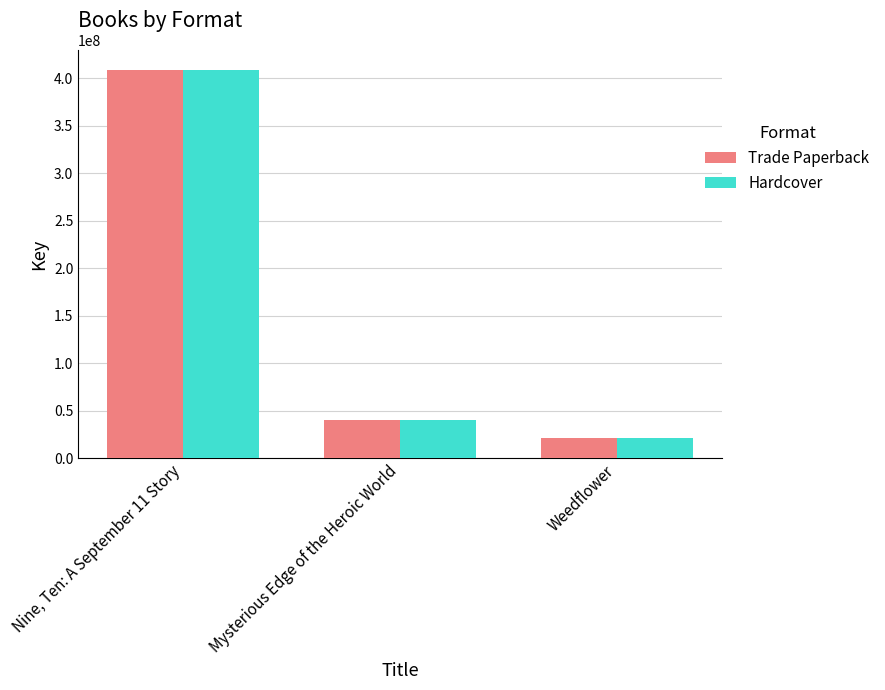

What is the total value across all series at Weedflower?

41923726